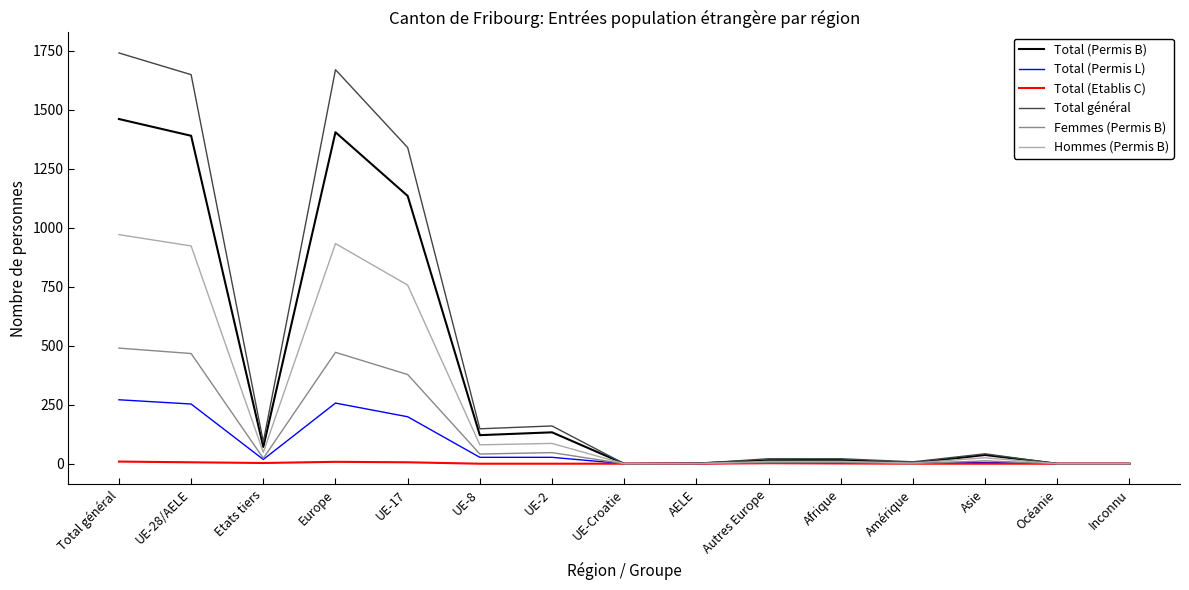

Rank the series by their maximum value, from highest to lowest.

Total général, Total (Permis B), Hommes (Permis B), Femmes (Permis B), Total (Permis L), Total (Etablis C)